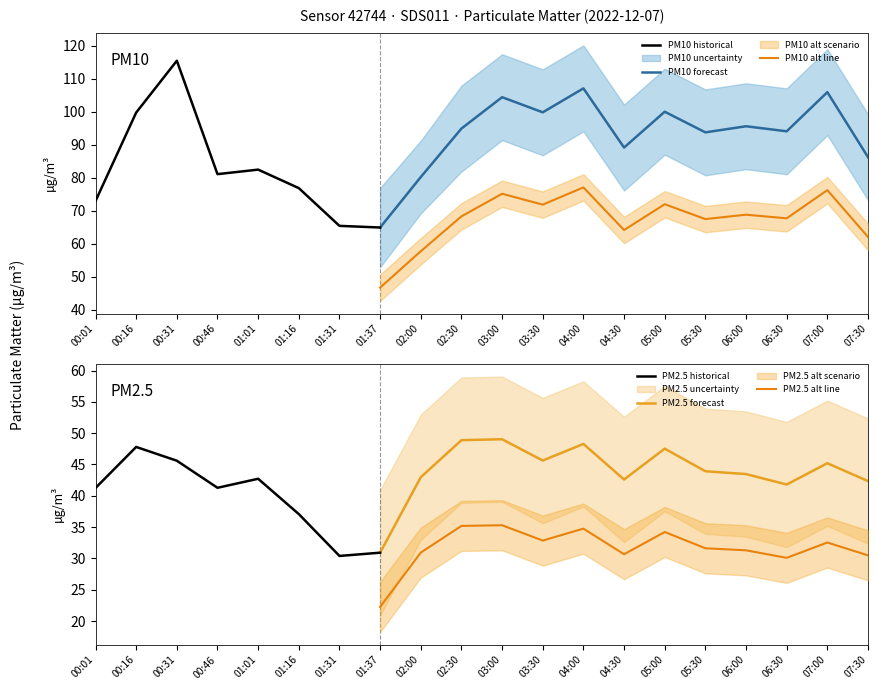

What position from the left is 01:16?

6